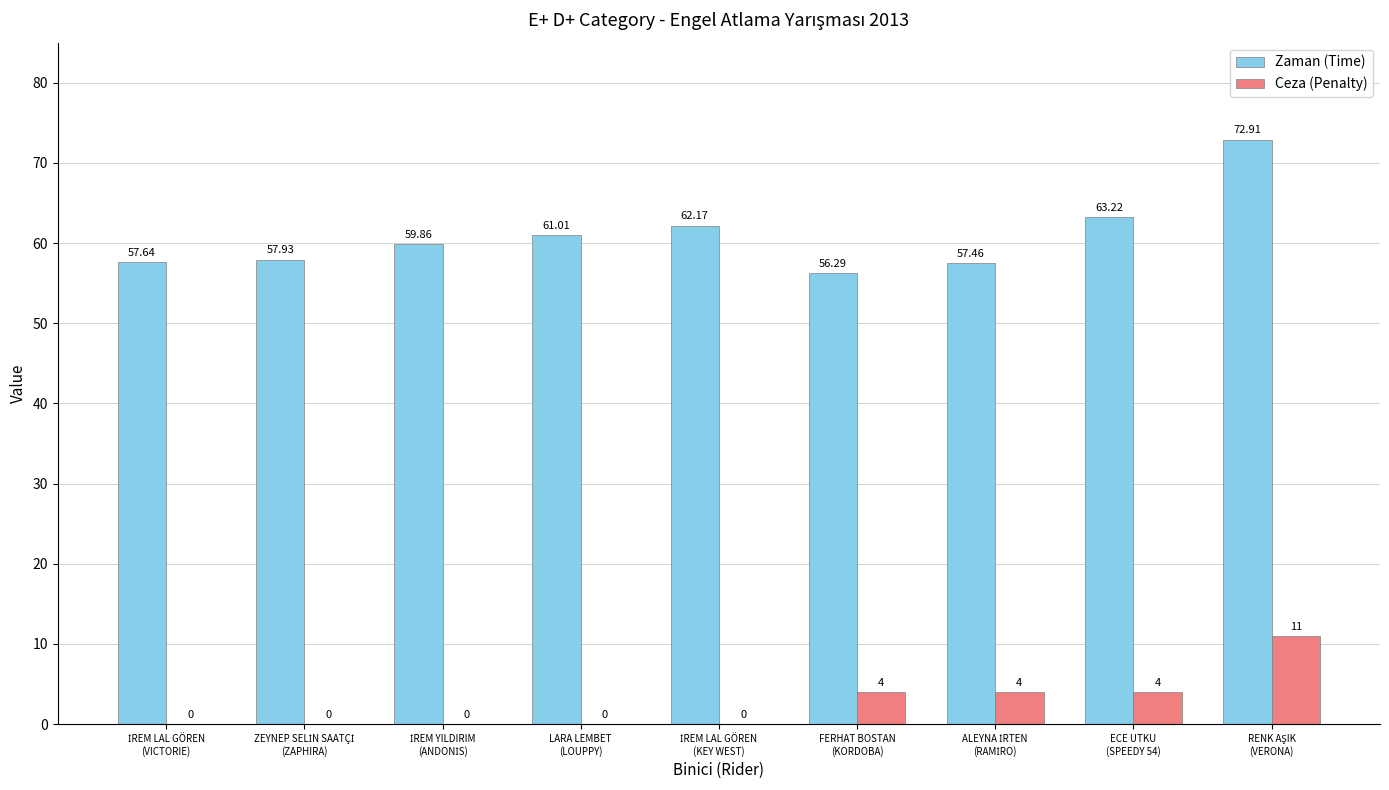

The value of Ceza (Penalty) at İREM YILDIRIM
(ANDONİS) is 0.0. True or false?

True